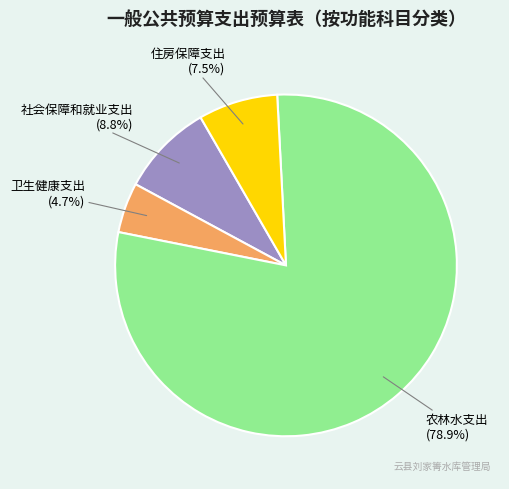

How many slices are in this pie chart?

4